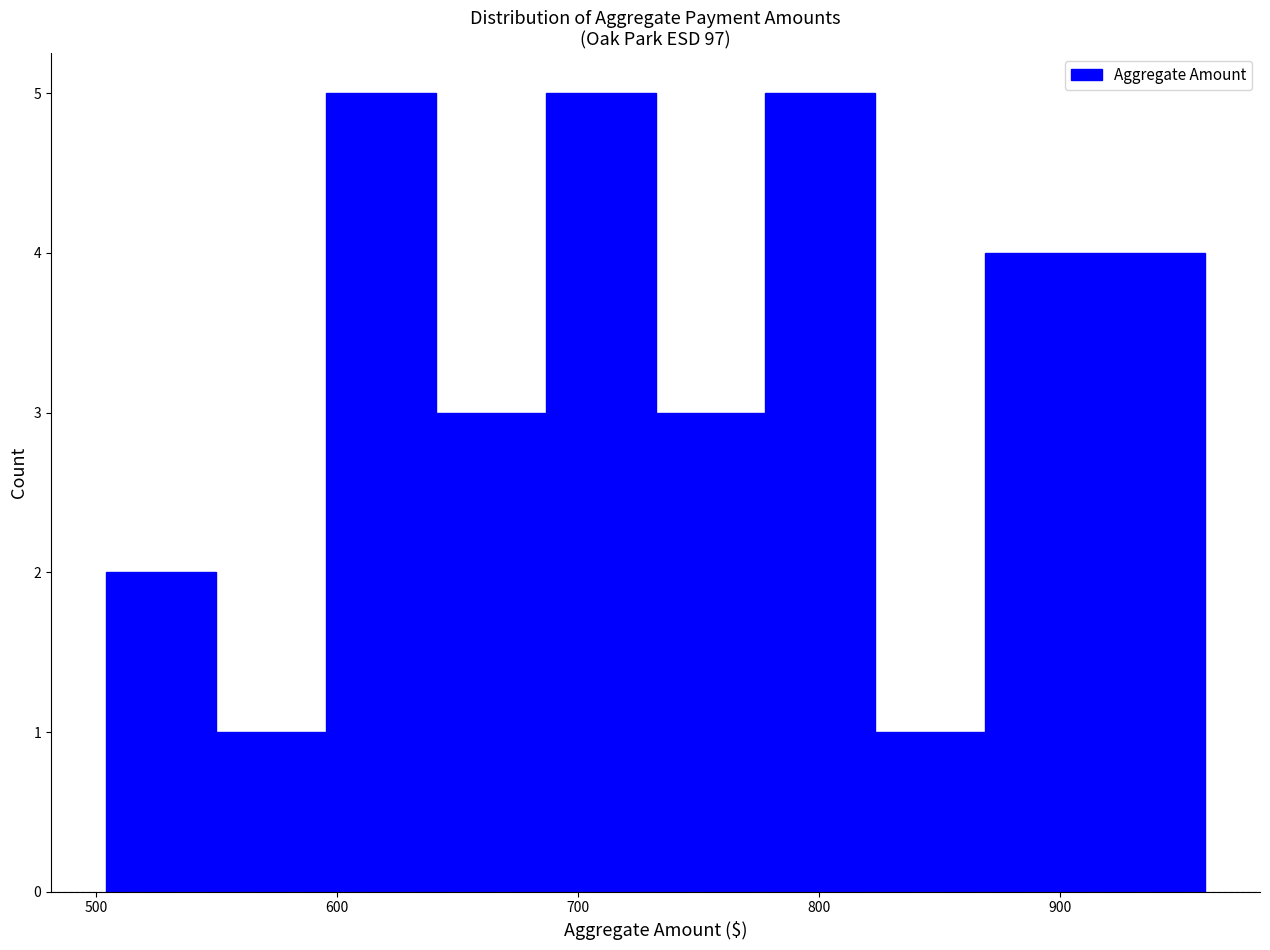

Reading left to right, transcribe this chart: for each bar, give the range it covers on the x-axis and its height. Neither the bar edges nor the heights are printed on the chart, so give them approximately, as read against the axes.

500 to 550: 2
550 to 600: 1
600 to 640: 5
640 to 690: 3
690 to 730: 5
730 to 780: 3
780 to 820: 5
820 to 870: 1
870 to 910: 4
910 to 960: 4